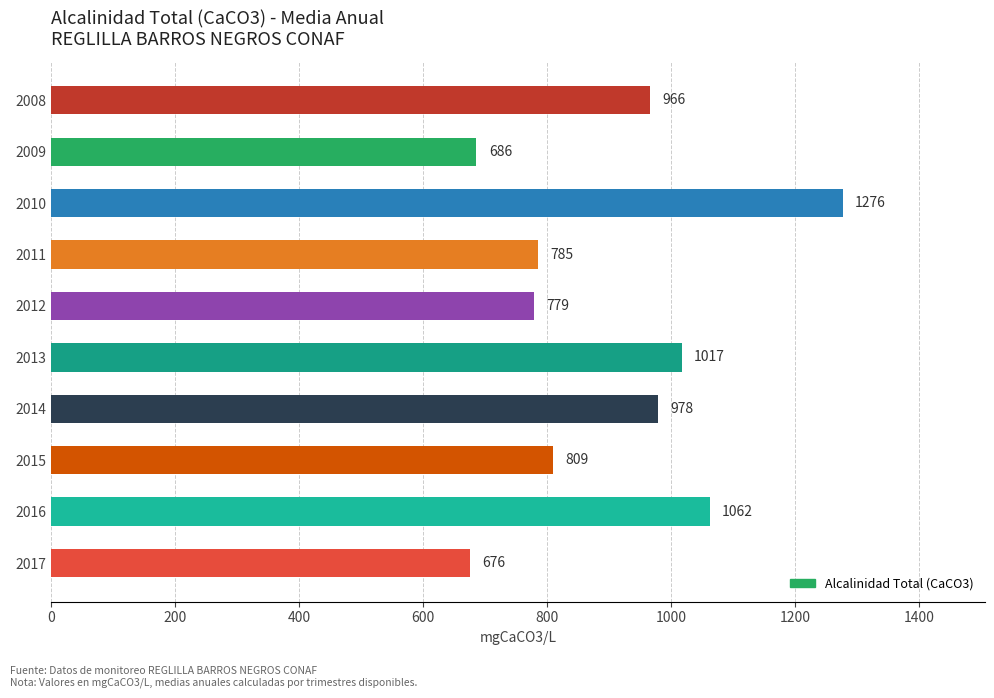

Count the number of data series in this chart.

1